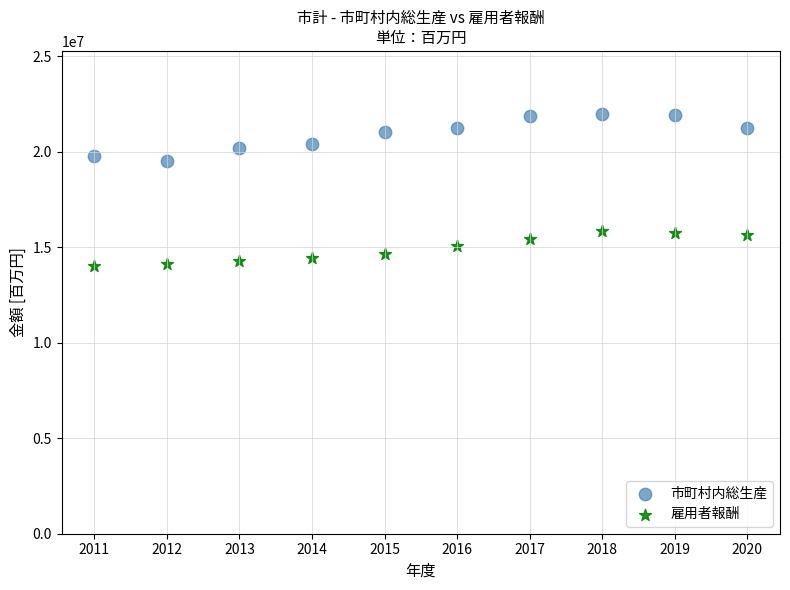

Across all series, what Y value is closest to 18013755?

19526464